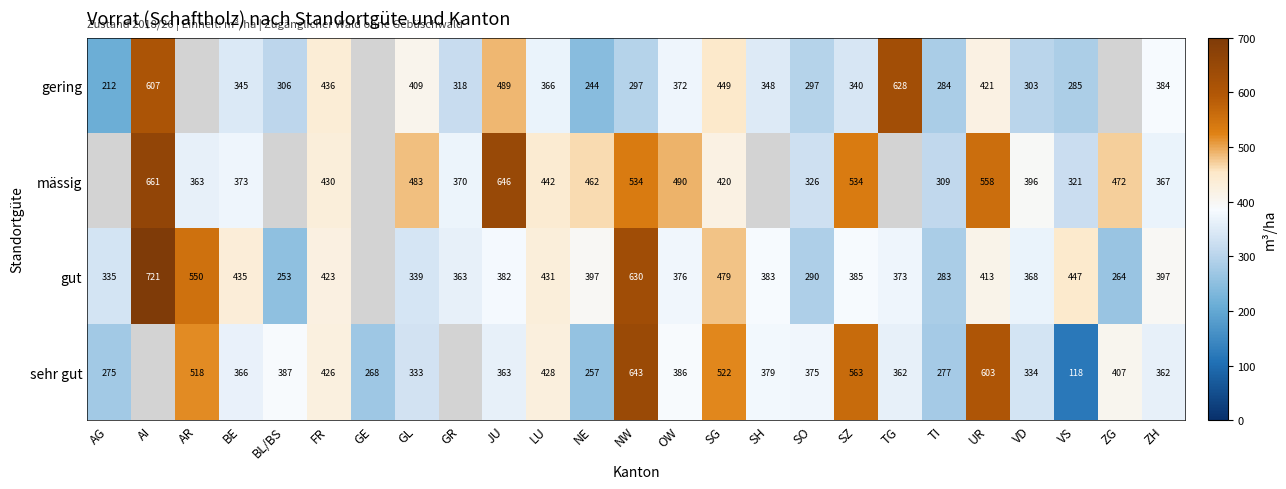

What is the spread (max minus min) of values at SZ?

223.0